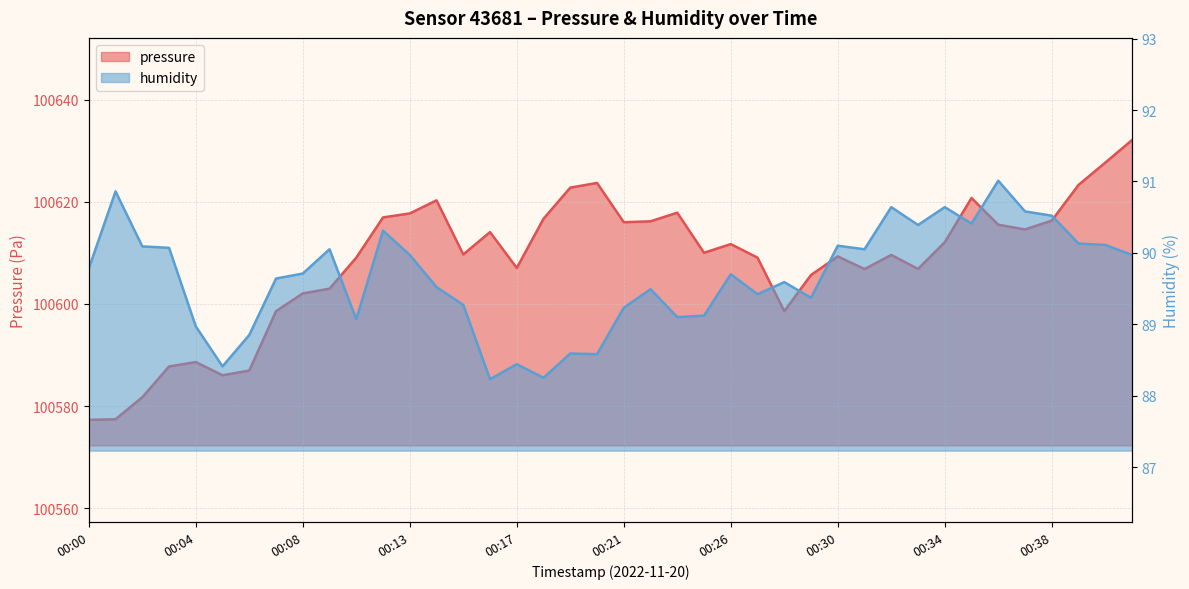

How many lines are shown in the chart?

2